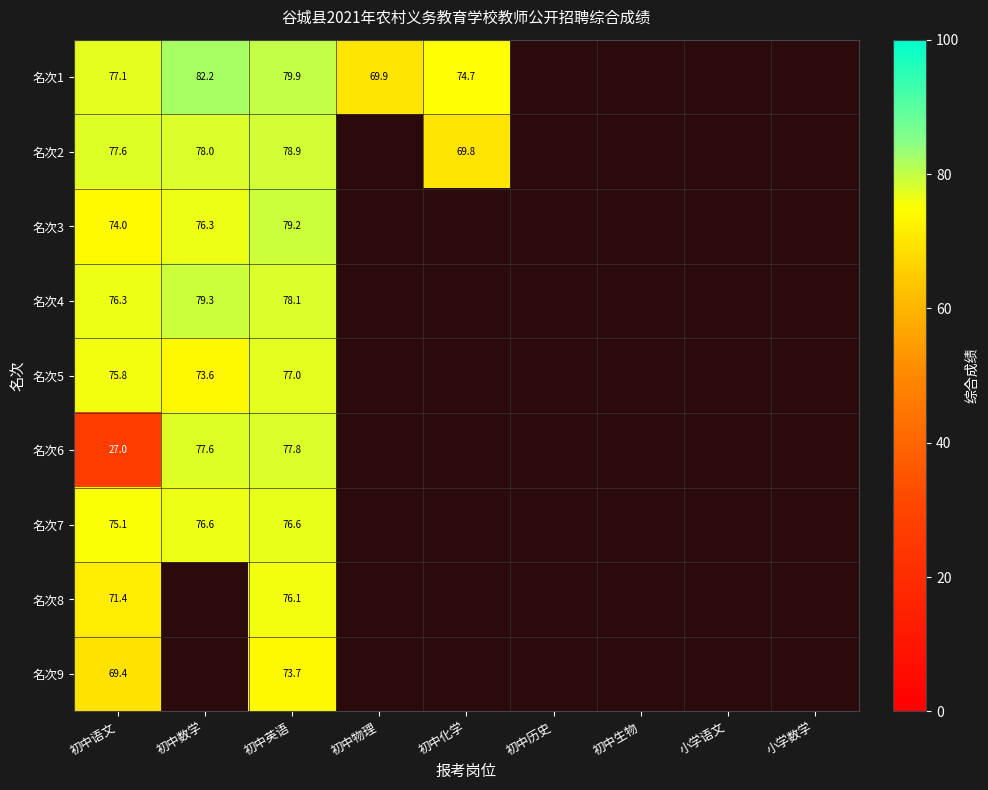

How many positive values does the 名次8 series have?

2